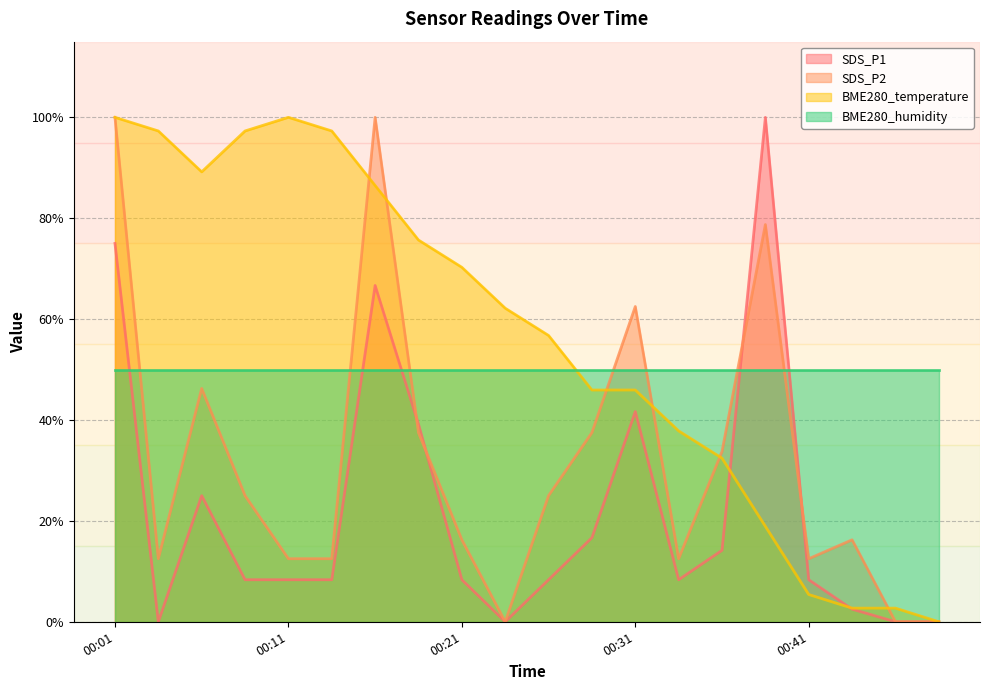

Where is the first local maximum for SDS_P2?

00:06